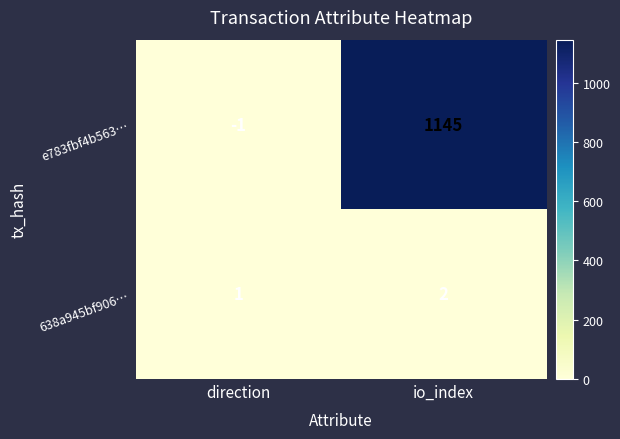

What is the difference between the e783fbf4b563… values at io_index and direction?

1146